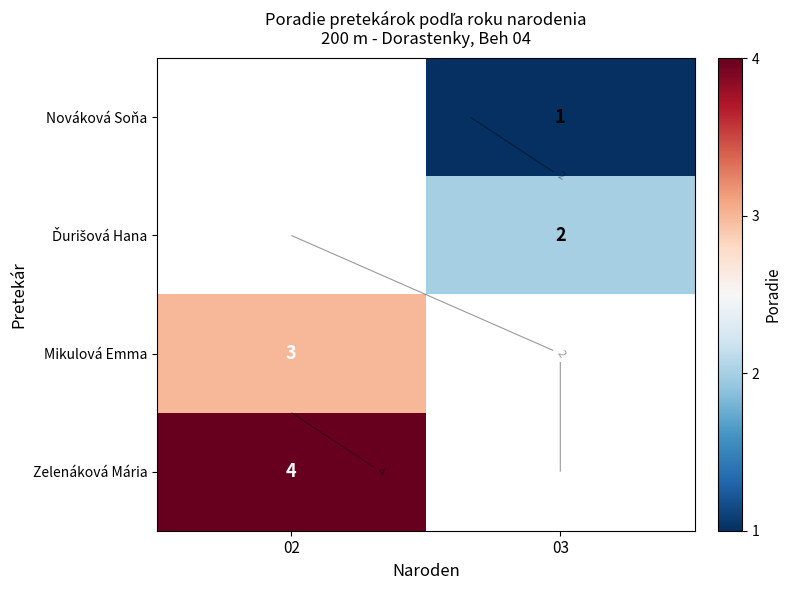

What is the maximum value for Ďurišová Hana?

2